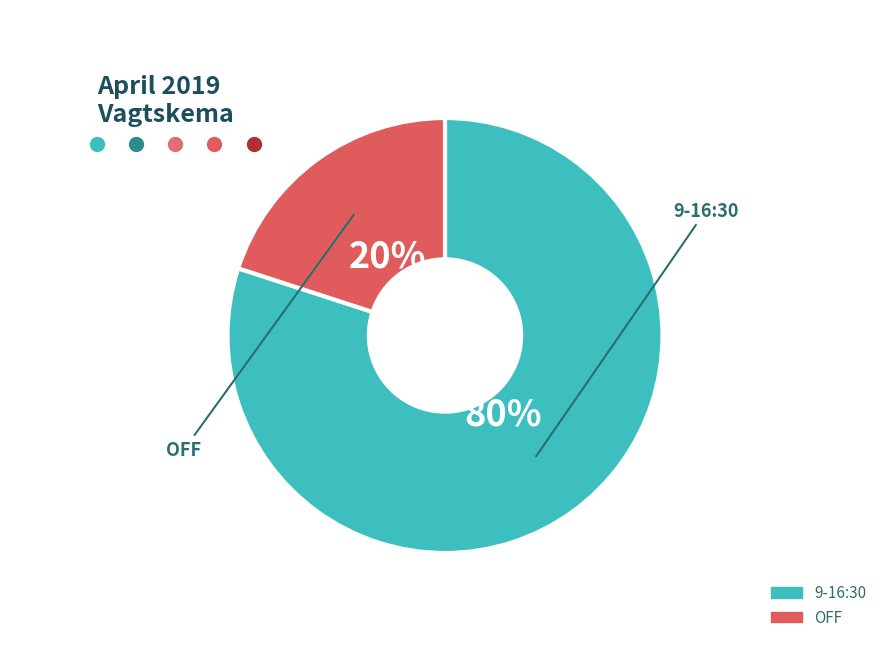

The OFF slice represents 52% of the pie. True or false?

False